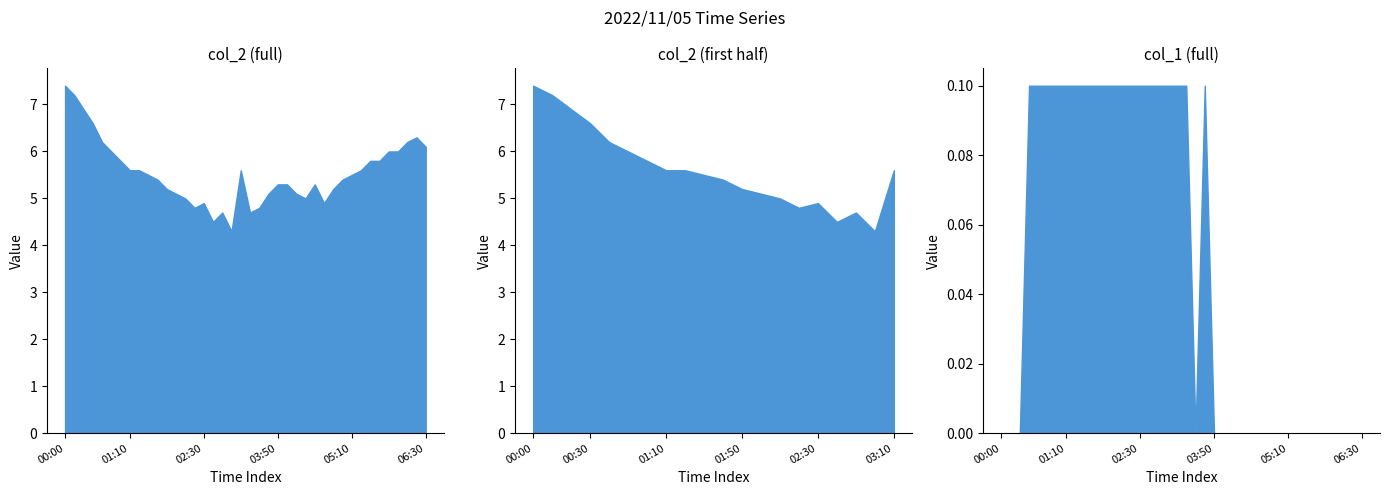

What is the label of the 2nd point from the left?

00:10